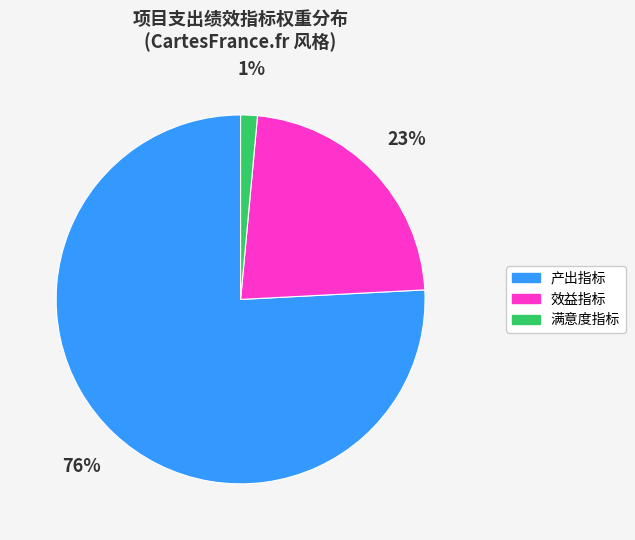

True or false: 效益指标 accounts for 36% of the total.

False